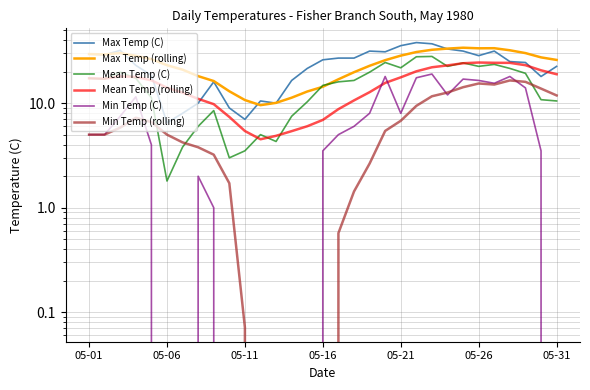

What is the difference between the maximum and minimum values in the Mean Temp (rolling) series?

20.0